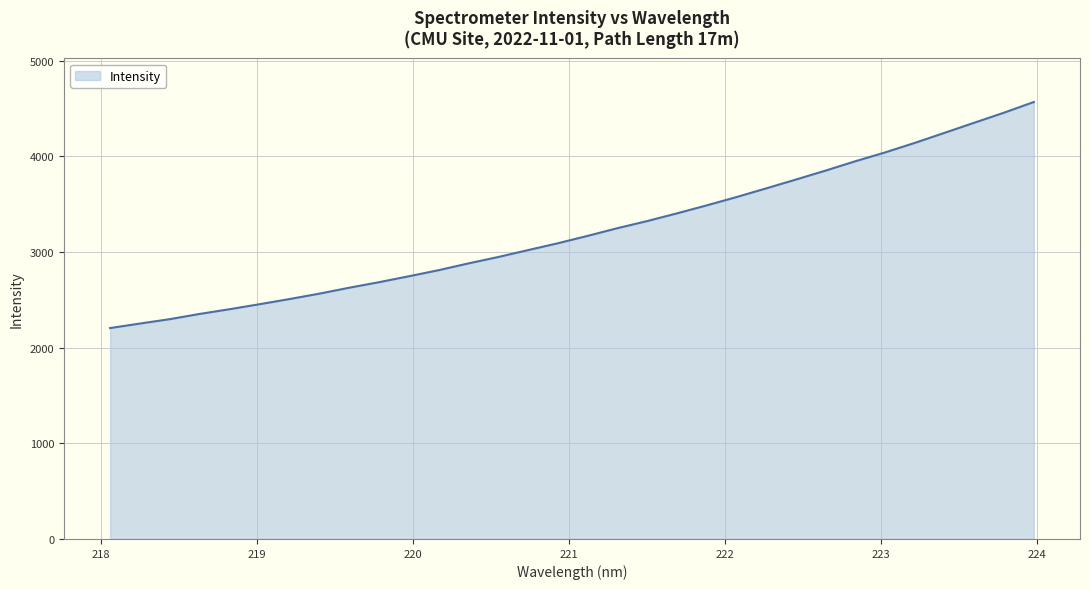

What is the greatest value displayed?

4567.2